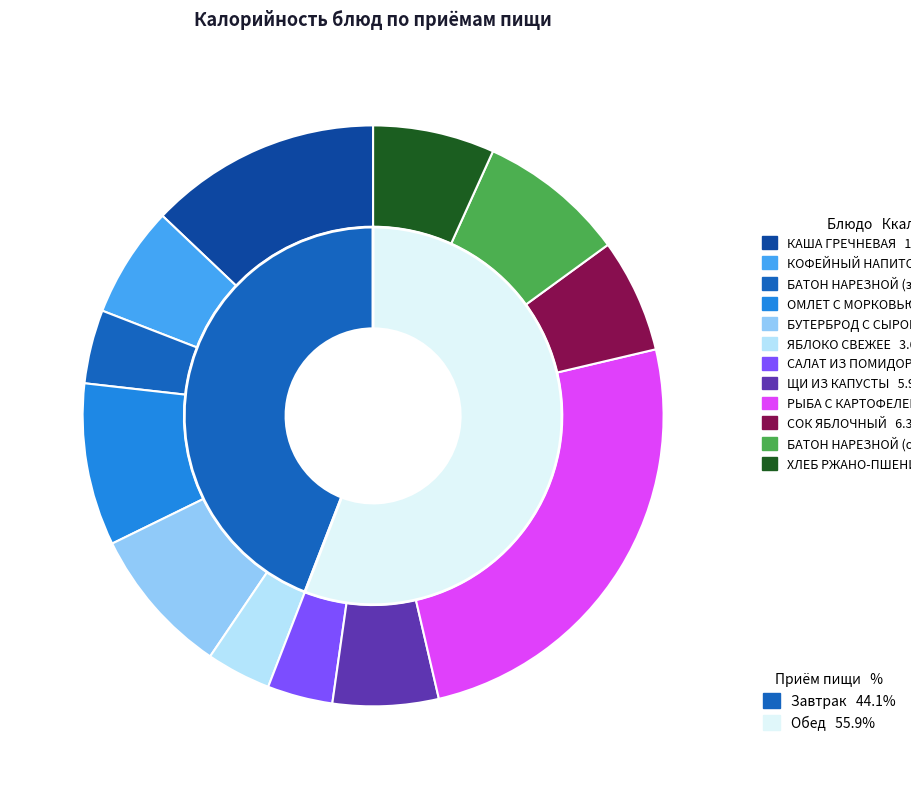

Does БАТОН НАРЕЗНОЙ (завтрак) account for over 50% of the chart?

No